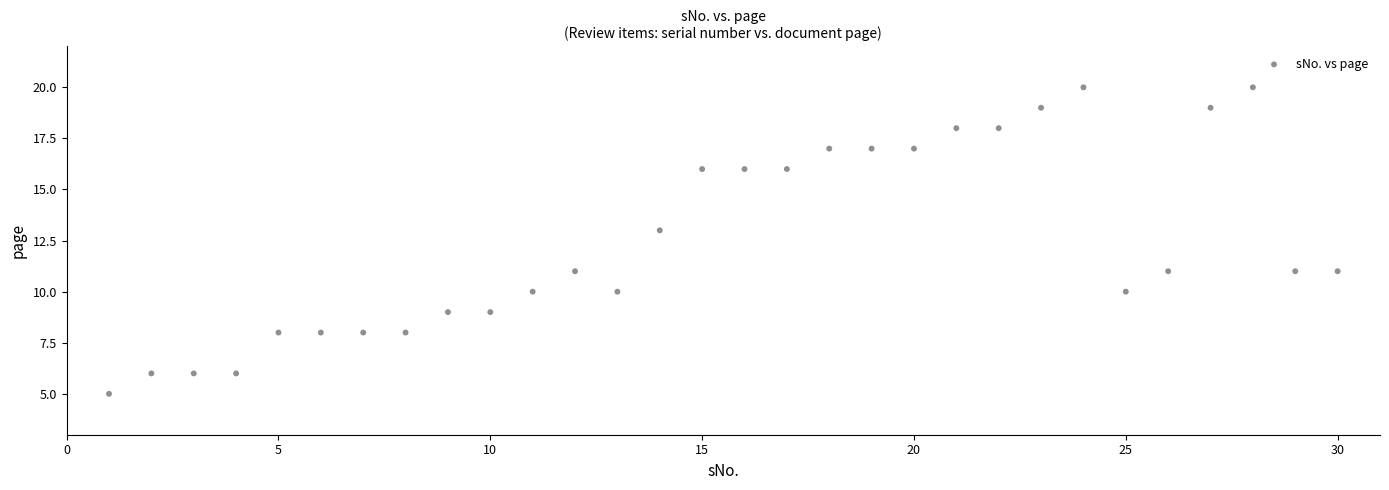

What is the range of Y values (max minus min)?

15